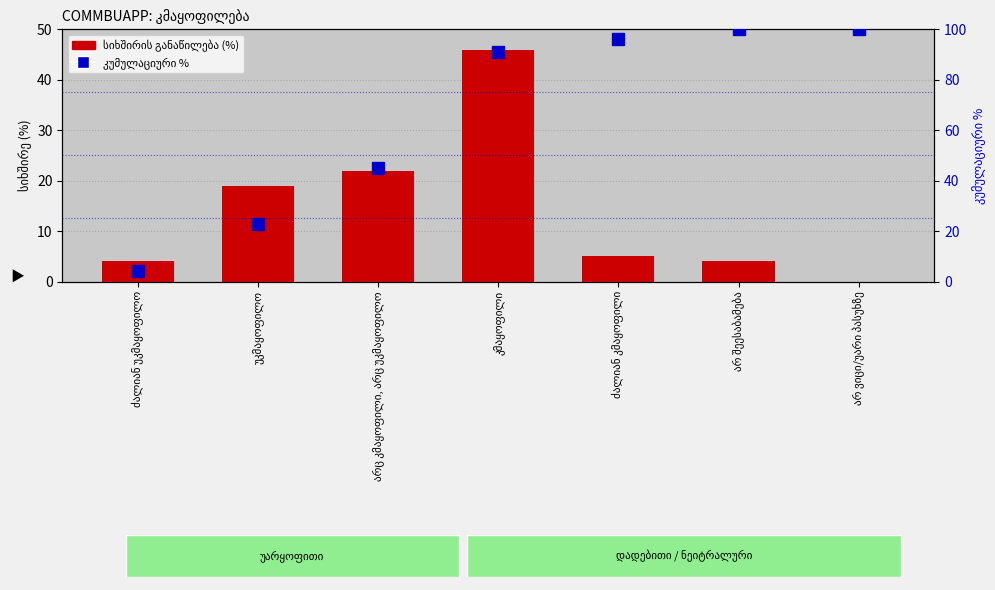

Is it true that კუმულაციური % (პერცენტილი) equals 45 at არც კმაყოფილი, არც უკმაყოფილო?

True